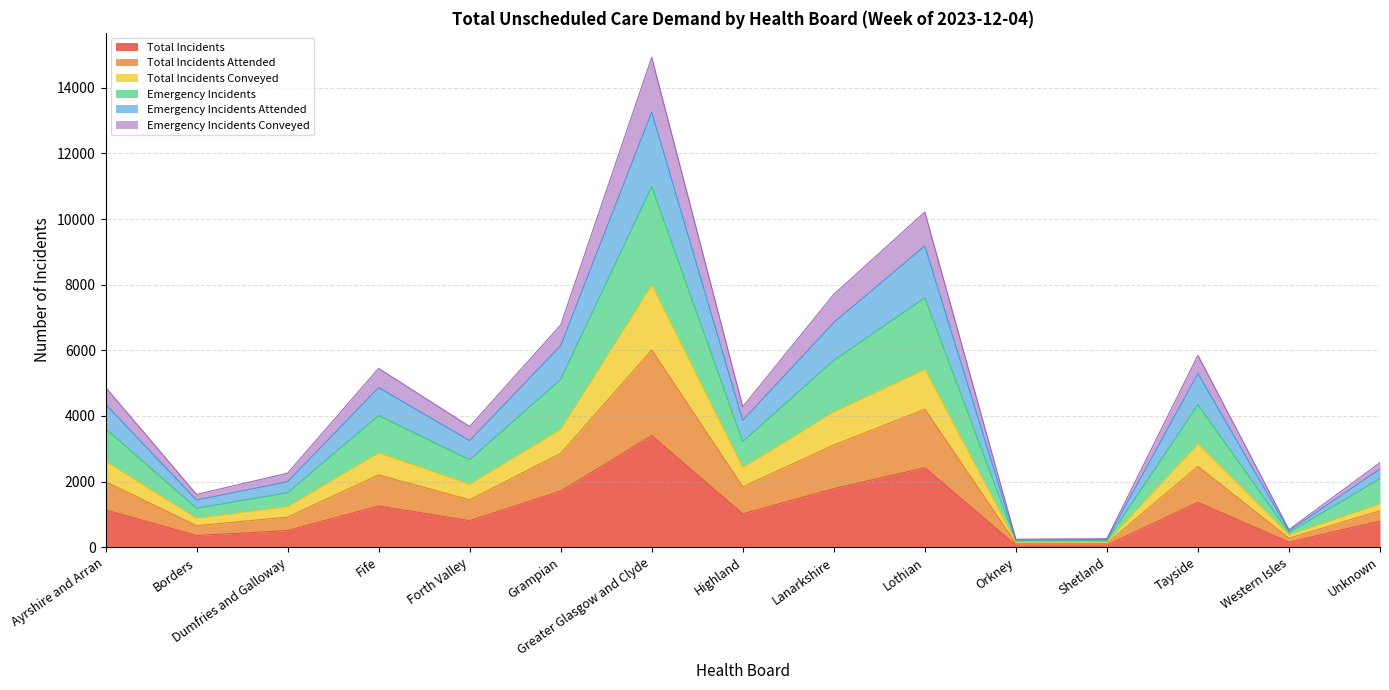

In Total Incidents, how many points are lower than both neighbors (excluding endpoints)?

4